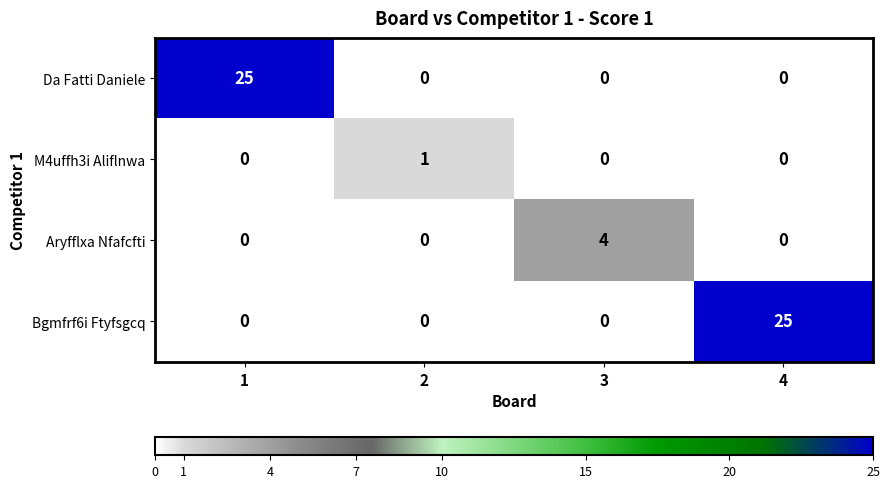

Count the M4uffh3i Aliflnwa values in the range 0 to 1.

4